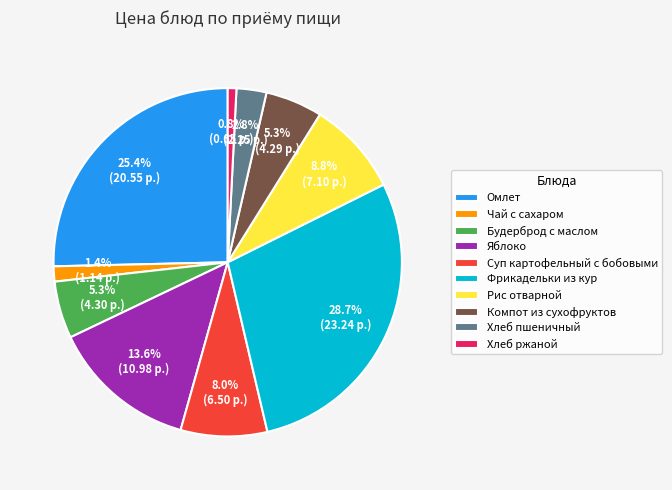

To the nearest percent, what portion does Рис отварной represent?

9%